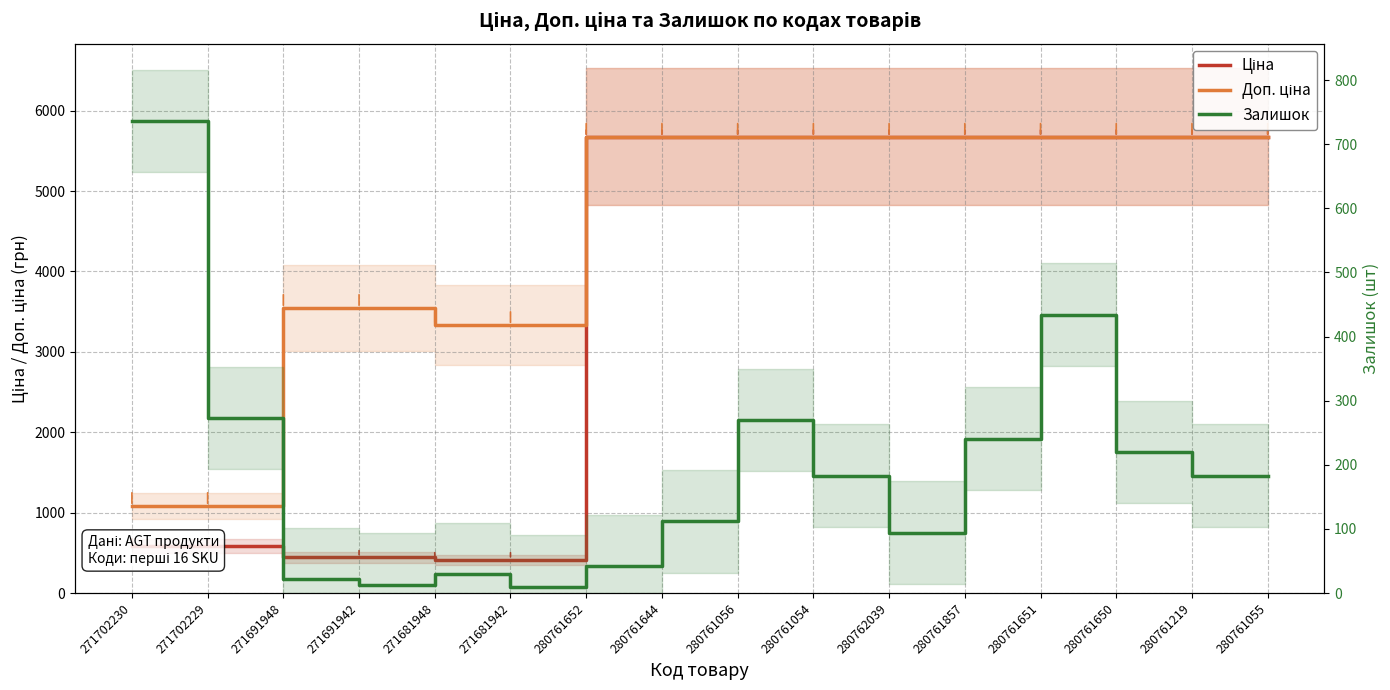

True or false: Доп. ціна has more than 2 points higher than both neighbors.

False